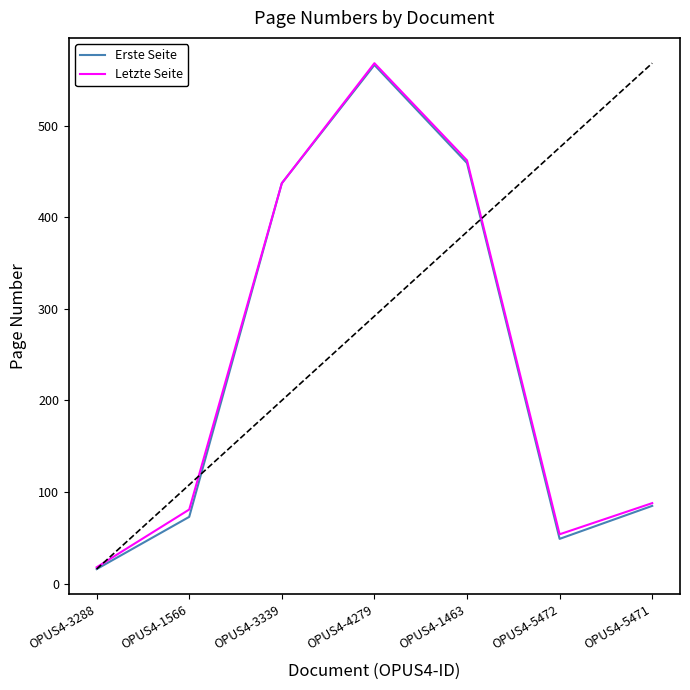

How many values in the Erste Seite series are below 85?

3